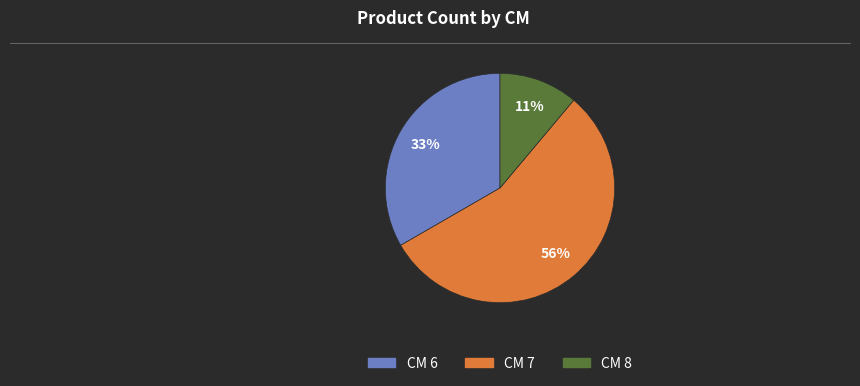

Is there any slice that represents more than half of the pie?

Yes